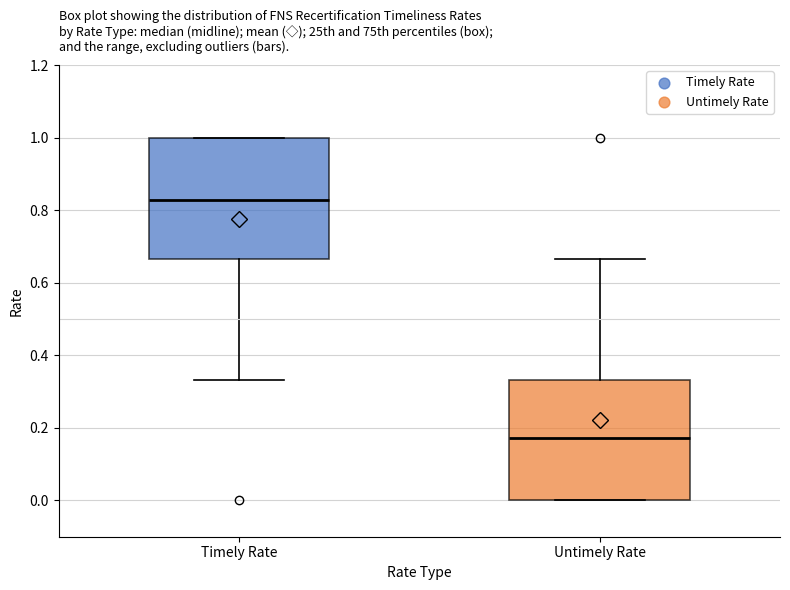

Reading left to right, transcribe this box plot: for each box, give where its median line is, the range the box spans, and where its two whiskers end, as read against the y-axis. The values are not printed on the chart, so give them approximately, as read against the axis.

Timely Rate: median 0.82, box 0.66 to 1.00, whiskers 0.34 to 1.00
Untimely Rate: median 0.18, box 0.00 to 0.34, whiskers 0.00 to 0.66